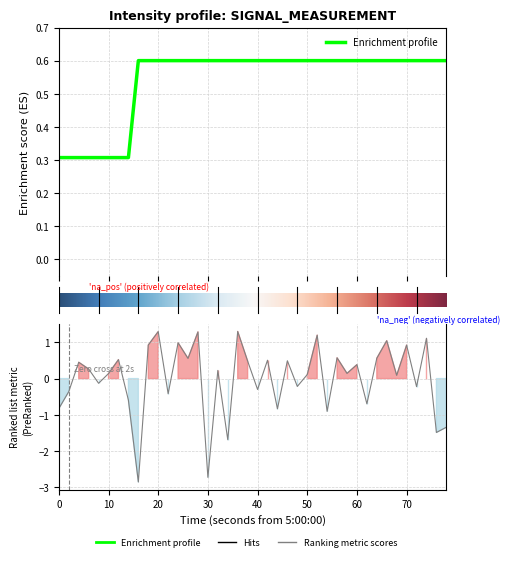

What is the label of the 15th point from the right?

50